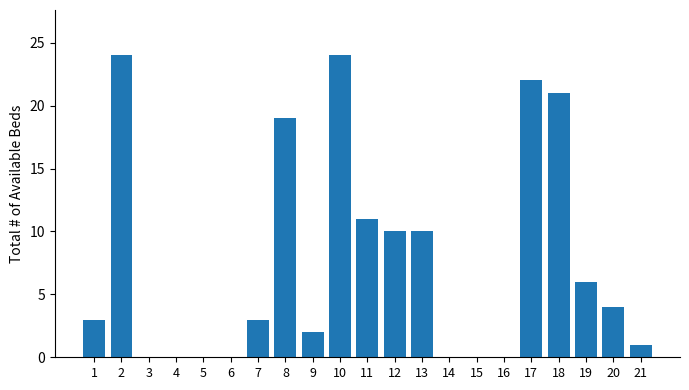

What is the maximum value shown in the chart?

24